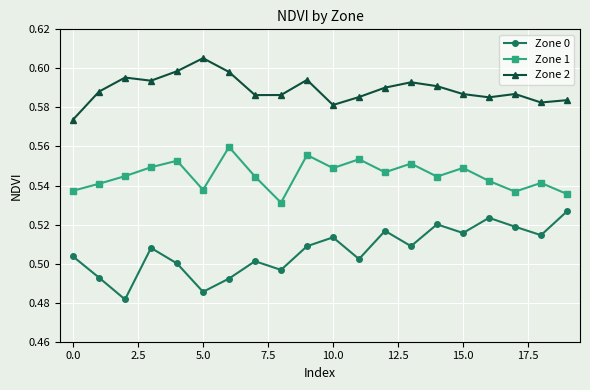

Which series has the largest range (max minus min)?

Zone 0